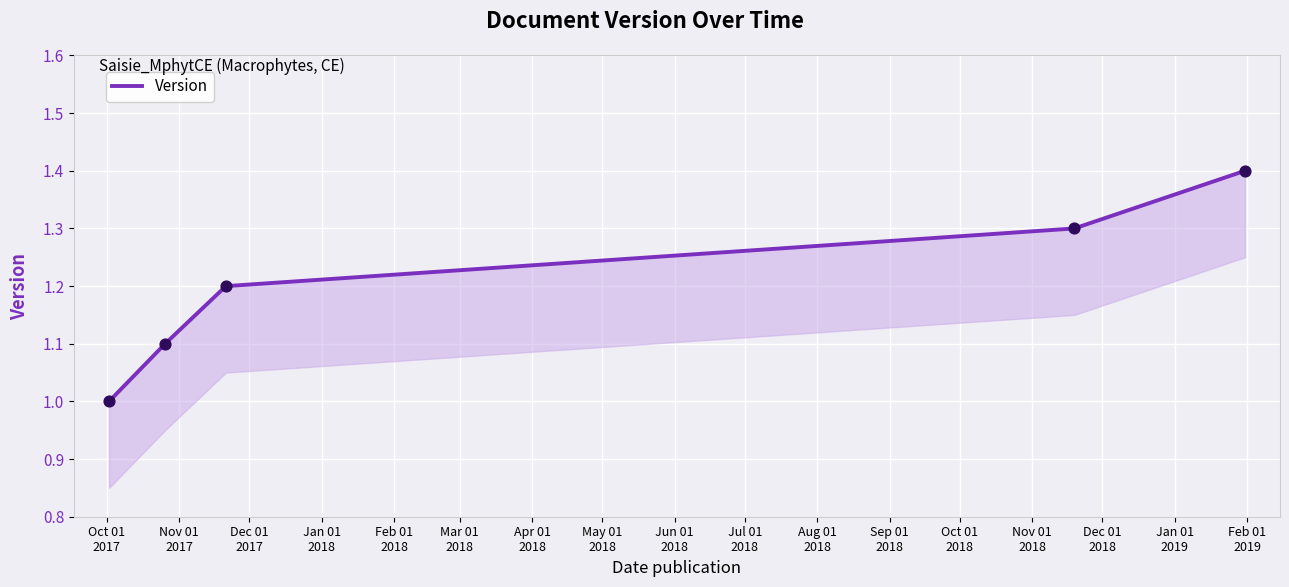

Between Nov 01
2017 and Jan 01
2018, which is larger?

Jan 01
2018